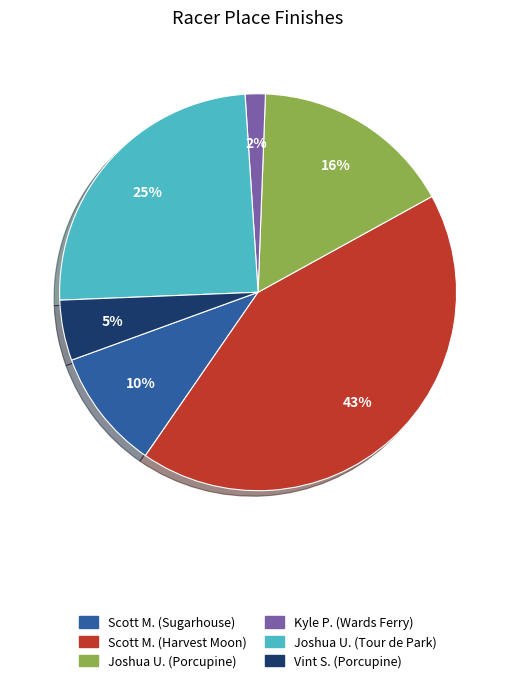

Which category has the smallest portion of the pie?

Kyle P. (Wards Ferry)